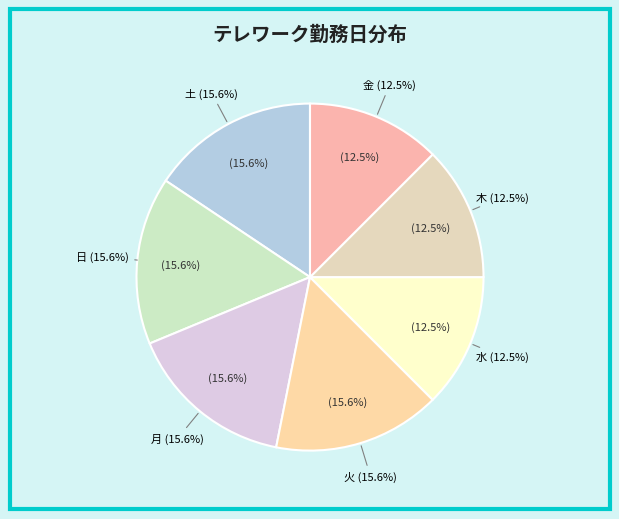

Which slice is the largest?

火